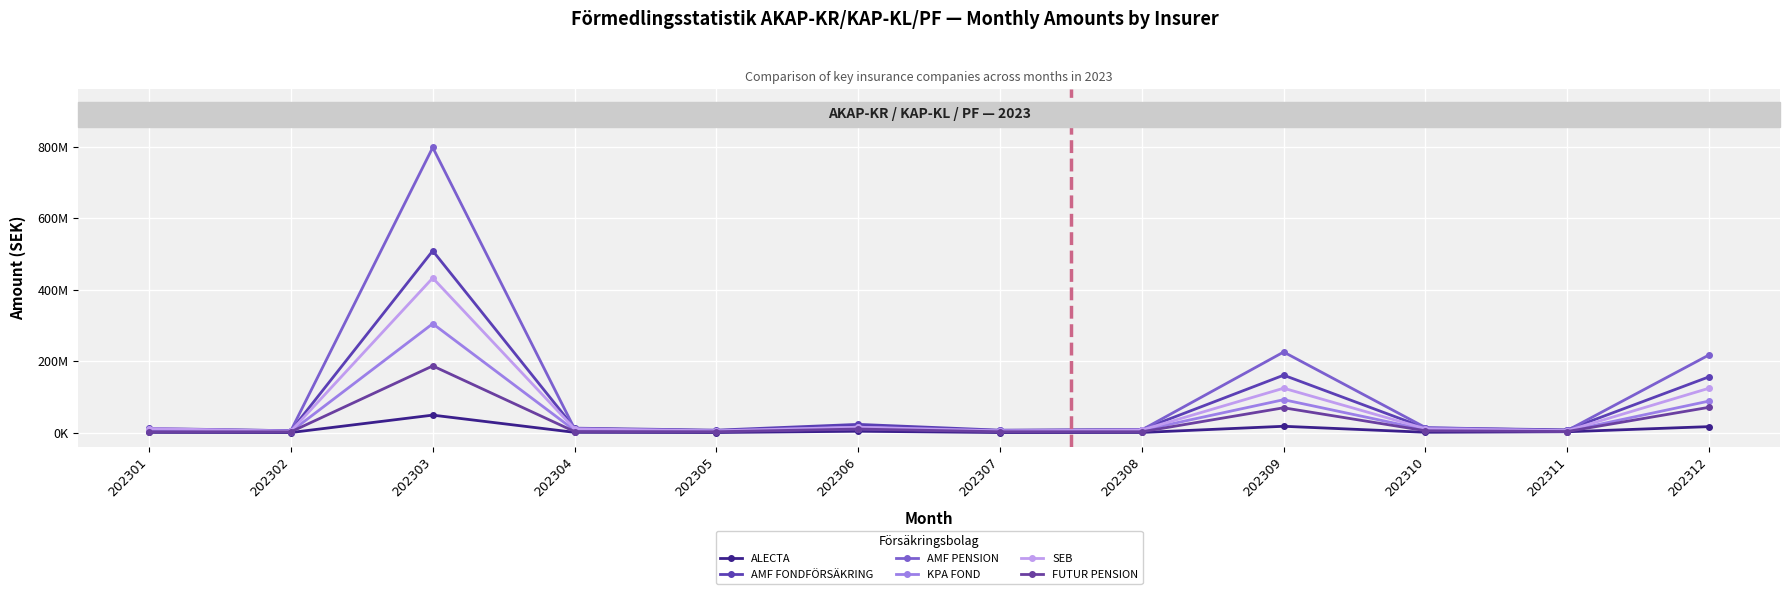

What is the spread (max minus min) of values at 202309?

207553537